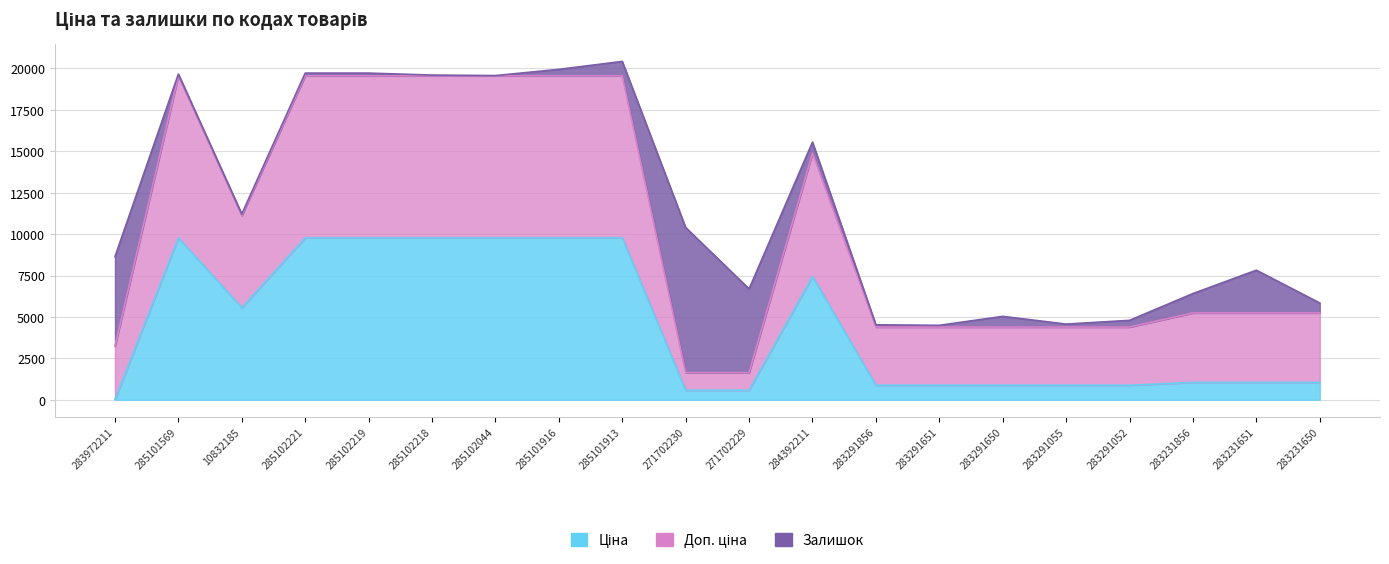

What is the label of the 17th point from the left?

283291052